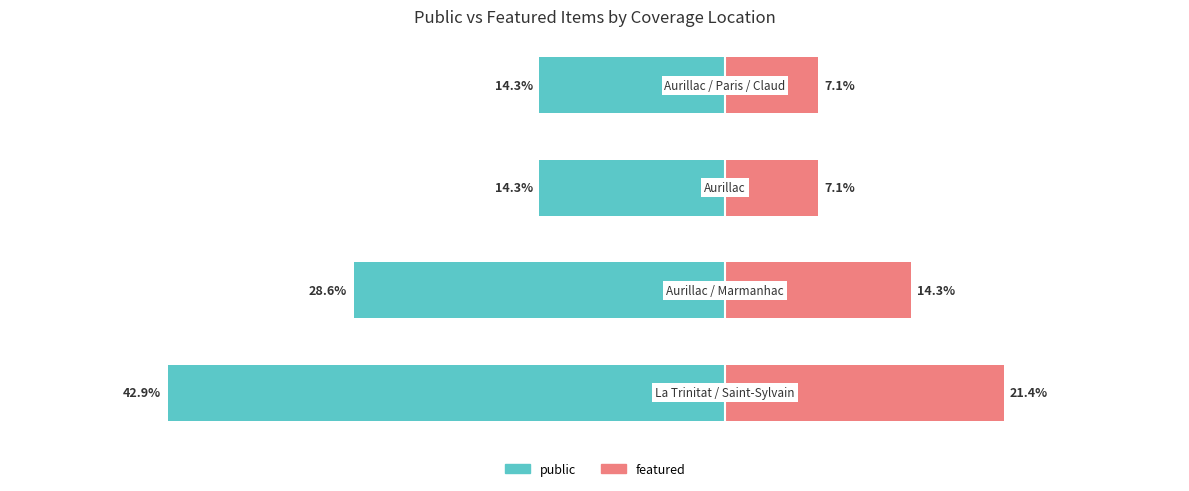

The value of featured at 0 is 21.4. True or false?

True